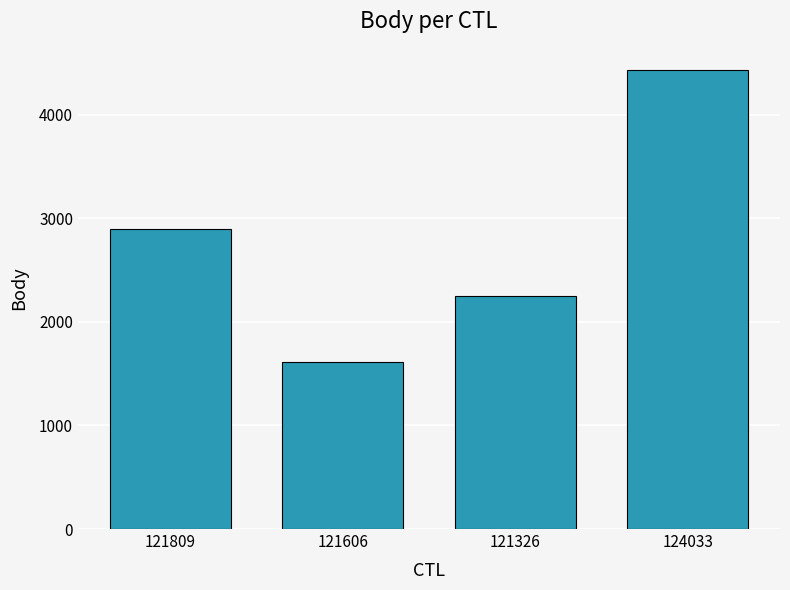

List the labels in order of value, largest first.

124033, 121809, 121326, 121606